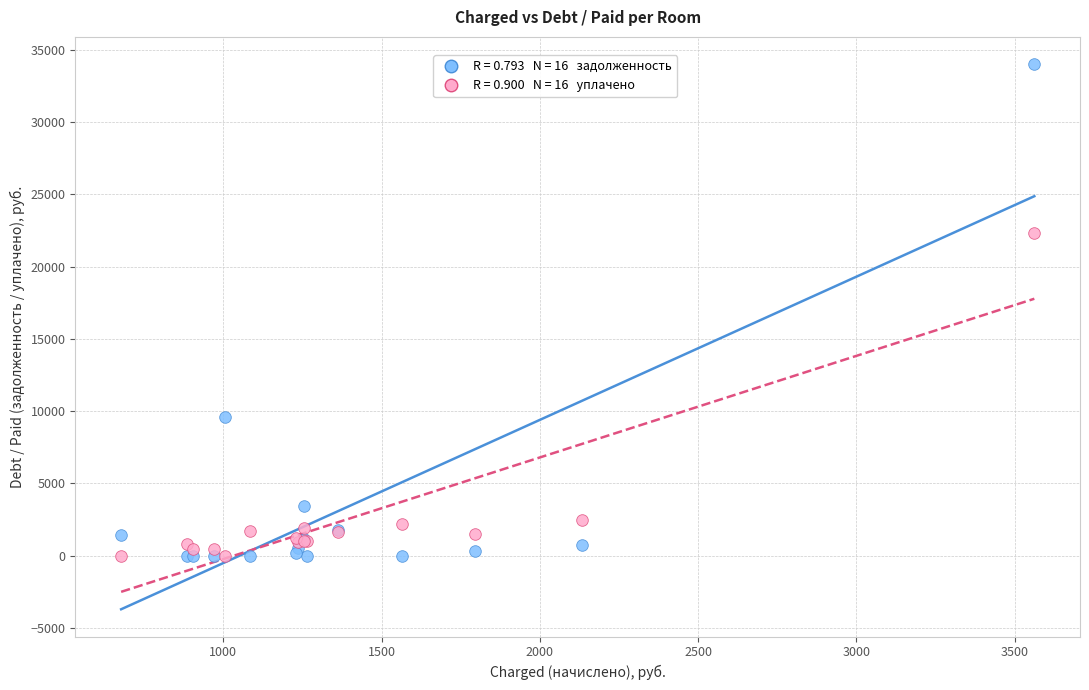

Across all series, what Y value is closest to 17005?

22295.5